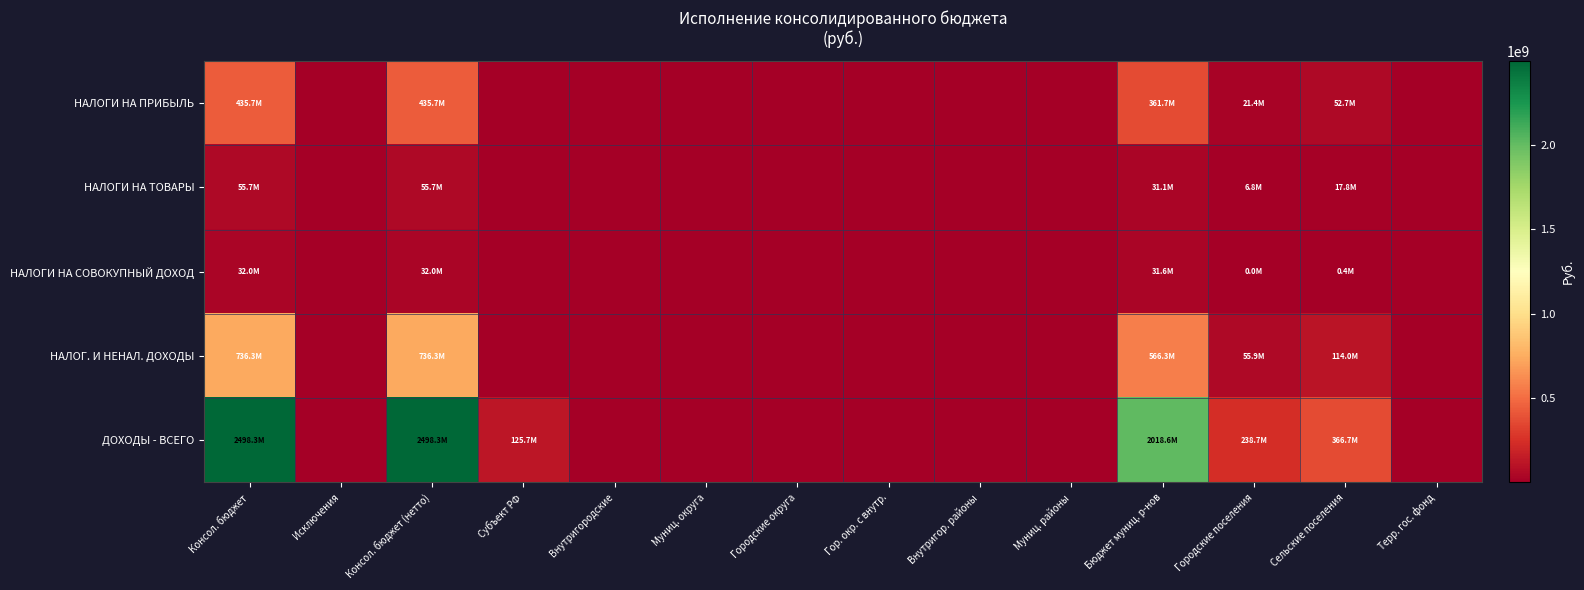

Reading right to left, extract all data points from this chart.

НАЛОГИ НА ПРИБЫЛЬ: Терр. гос. фонд=0.0	Сельские поселения=52685455.7	Городские поселения=21389480.6	Бюджет муниц. р-нов=361652734.0	Муниц. районы=0.0	Внутригор. районы=0.0	Гор. окр. с внутр.=0.0	Городские округа=0.0	Муниц. округа=0.0	Внутригородские=0.0	Субъект РФ=0.0	Консол. бюджет (нетто)=435727670.2	Исключения=0.0	Консол. бюджет=435727670.2
НАЛОГИ НА ТОВАРЫ: Терр. гос. фонд=0.0	Сельские поселения=17779032.6	Городские поселения=6838089.2	Бюджет муниц. р-нов=31064462.5	Муниц. районы=0.0	Внутригор. районы=0.0	Гор. окр. с внутр.=0.0	Городские округа=0.0	Муниц. округа=0.0	Внутригородские=0.0	Субъект РФ=0.0	Консол. бюджет (нетто)=55681584.3	Исключения=0.0	Консол. бюджет=55681584.3
НАЛОГИ НА СОВОКУПНЫЙ ДОХОД: Терр. гос. фонд=0.0	Сельские поселения=414462.6	Городские поселения=10953.4	Бюджет муниц. р-нов=31588643.2	Муниц. районы=0.0	Внутригор. районы=0.0	Гор. окр. с внутр.=0.0	Городские округа=0.0	Муниц. округа=0.0	Внутригородские=0.0	Субъект РФ=0.0	Консол. бюджет (нетто)=32014059.2	Исключения=0.0	Консол. бюджет=32014059.2
НАЛОГ. И НЕНАЛ. ДОХОДЫ: Терр. гос. фонд=0.0	Сельские поселения=113984682.4	Городские поселения=55925867.1	Бюджет муниц. р-нов=566346962.9	Муниц. районы=0.0	Внутригор. районы=0.0	Гор. окр. с внутр.=0.0	Городские округа=0.0	Муниц. округа=0.0	Внутригородские=0.0	Субъект РФ=0.0	Консол. бюджет (нетто)=736257512.4	Исключения=0.0	Консол. бюджет=736257512.4
ДОХОДЫ - ВСЕГО: Терр. гос. фонд=0.0	Сельские поселения=366719049.9	Городские поселения=238705290.0	Бюджет муниц. р-нов=2018589877.3	Муниц. районы=0.0	Внутригор. районы=0.0	Гор. окр. с внутр.=0.0	Городские округа=0.0	Муниц. округа=0.0	Внутригородские=0.0	Субъект РФ=125726941.1	Консол. бюджет (нетто)=2498287276.2	Исключения=0.0	Консол. бюджет=2498287276.2